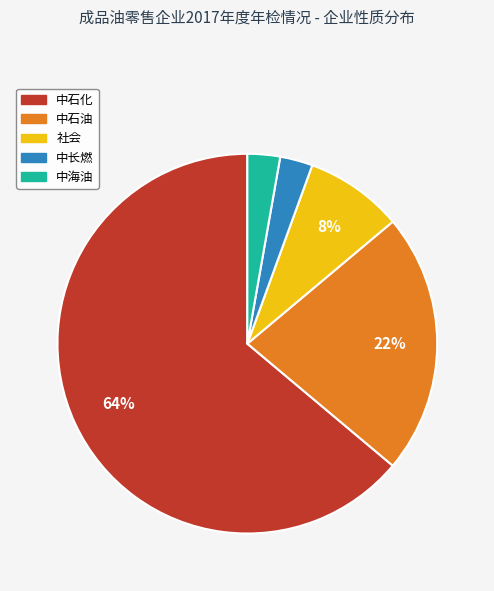

To the nearest percent, what portion does 中石化 represent?

64%